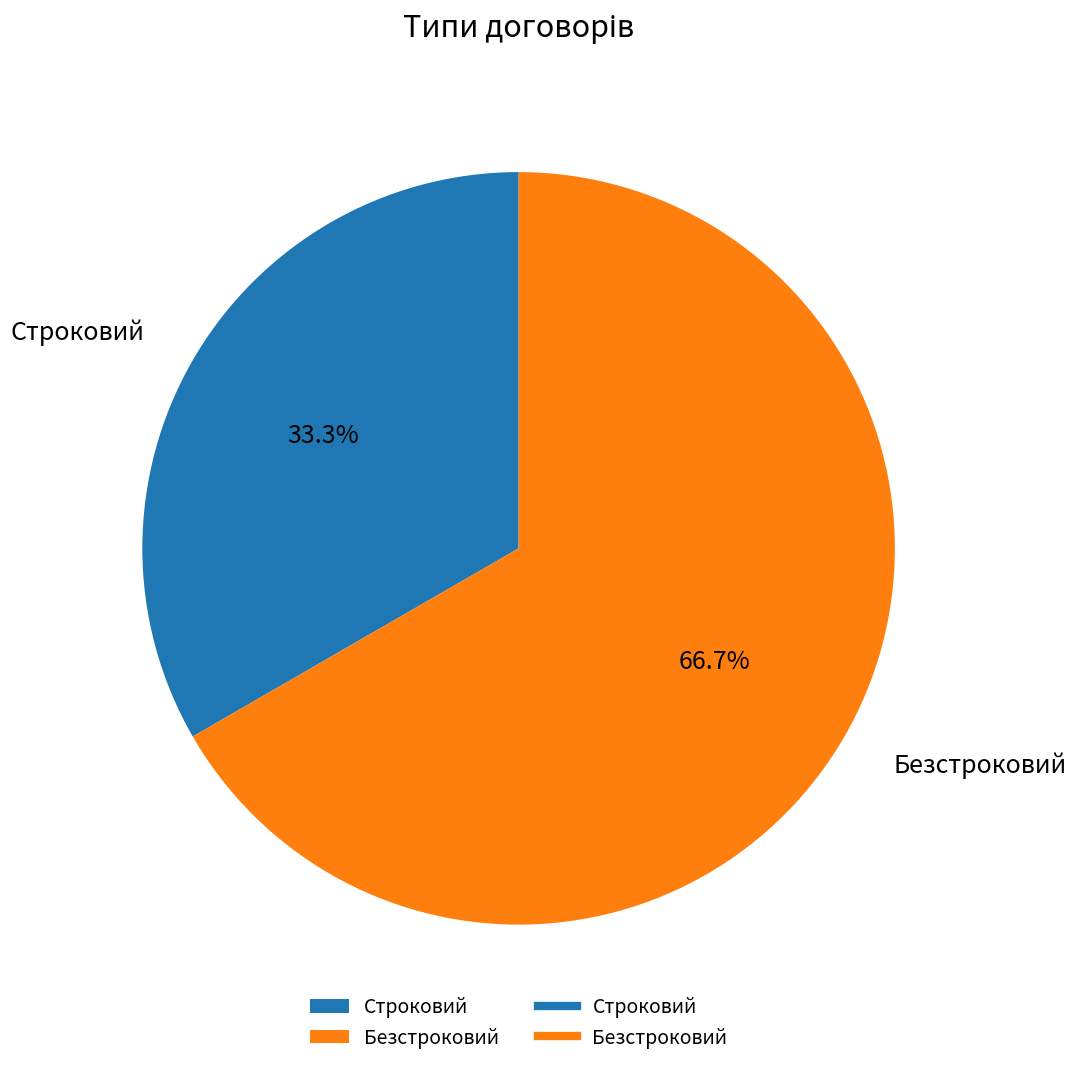

Count the number of slices in the pie.

2